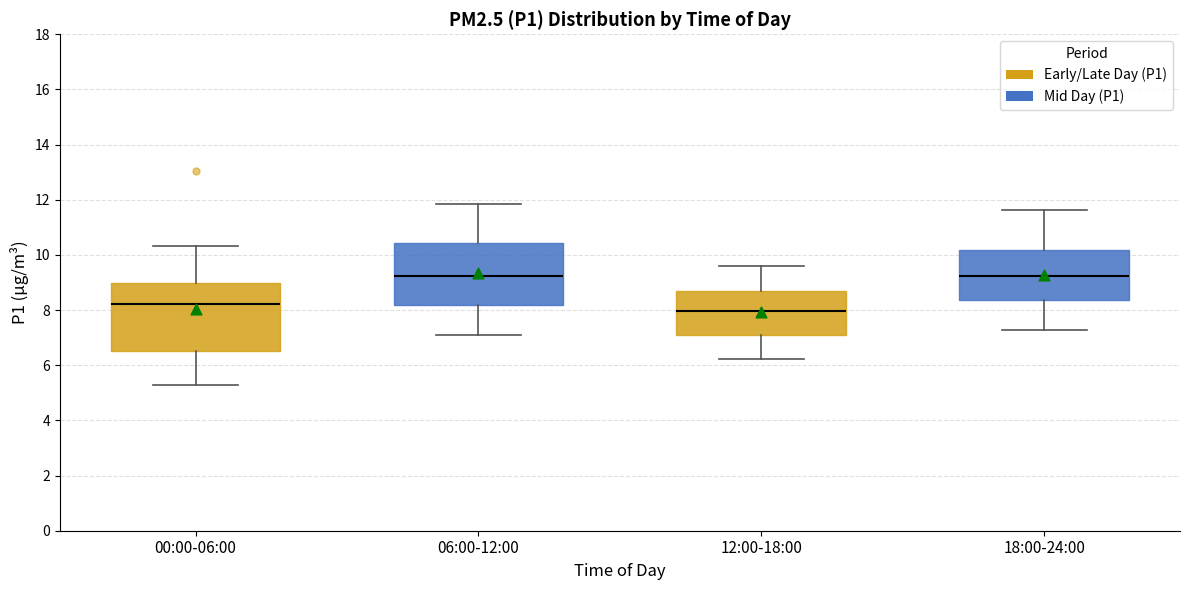

Where does the median line of the box for 18:00-24:00 sit on the y-axis? The values are not printed on the chart, so give them approximately, as read against the axis.

9.2